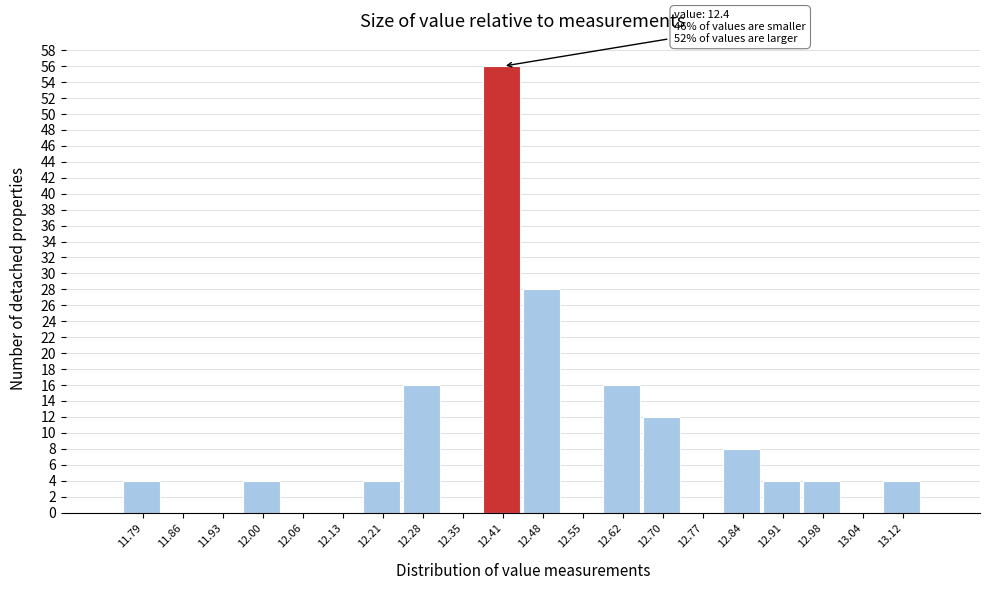

Over which range of the x-axis is the bar tallest?

12.38 to 12.45